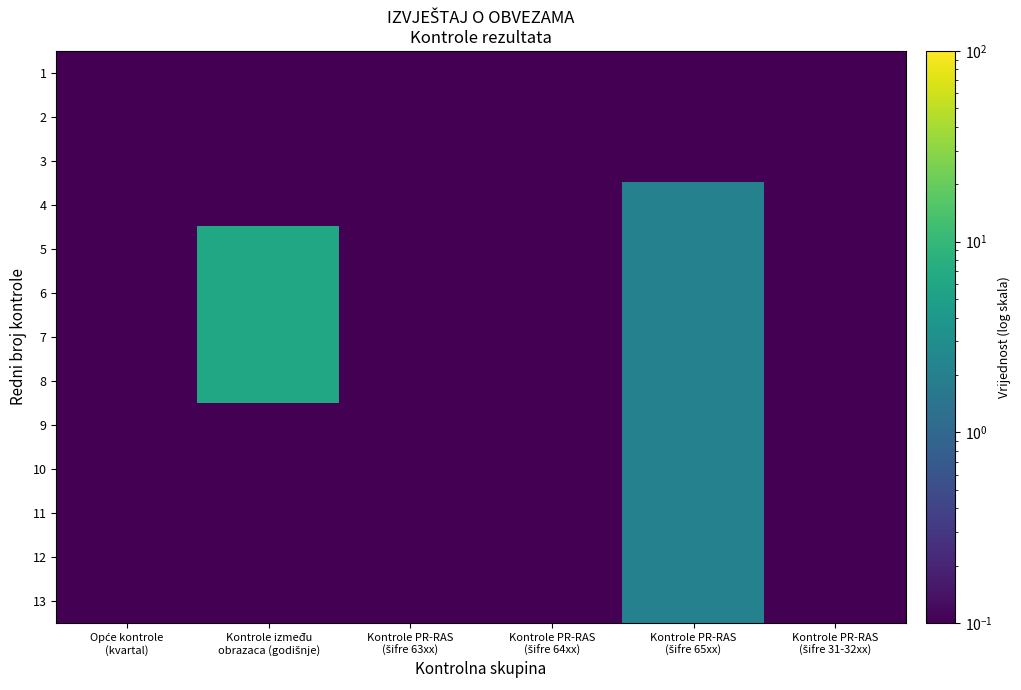

List the series in order of their peak value, lowest first.

1, 2, 3, 4, 9, 10, 11, 12, 13, 5, 6, 7, 8